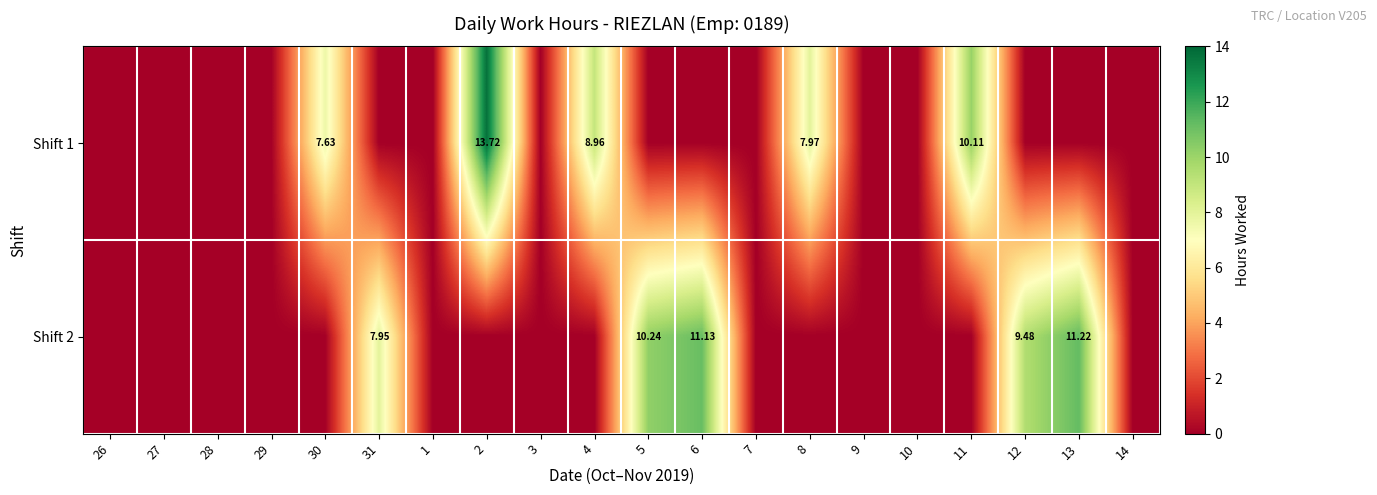

Is the value of Shift 1 at 3 greater than the value of Shift 2 at 28?

No